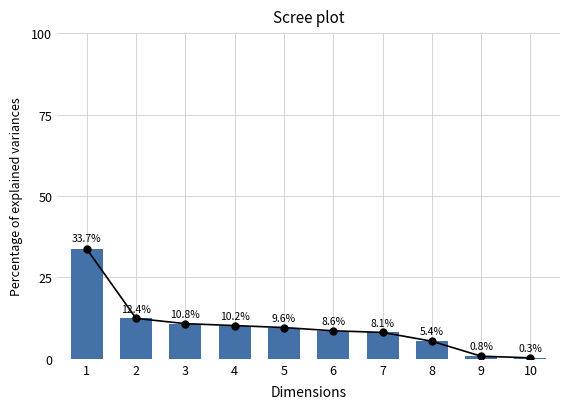

What is the greatest value displayed?

33.7